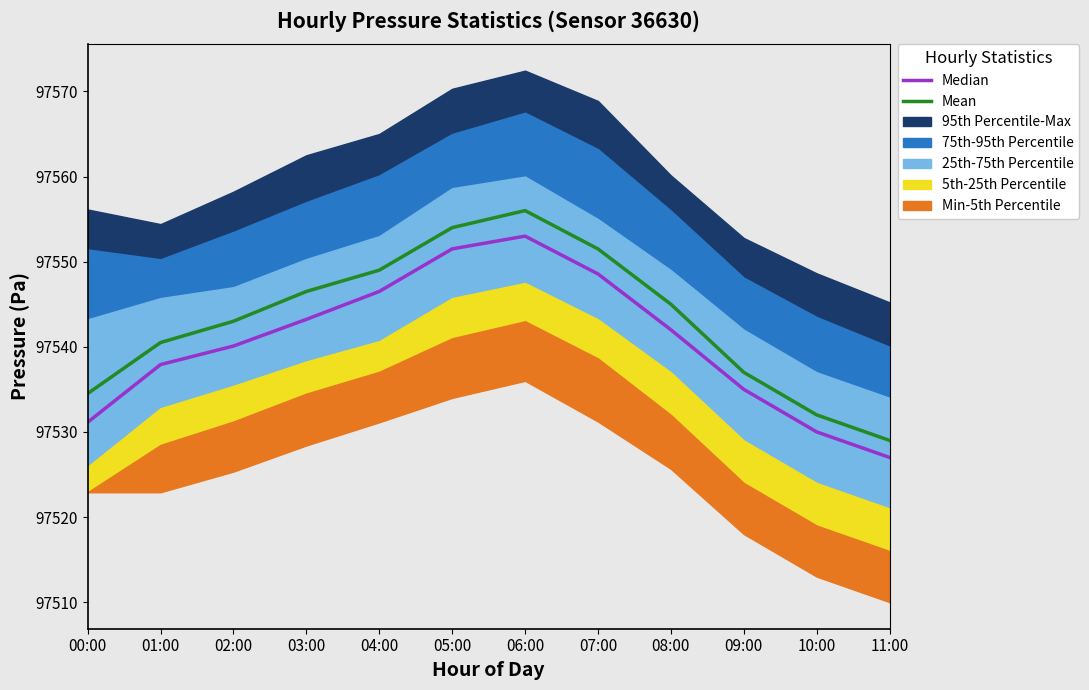

Reading right to left, transcribe all the data shown in this chart.

Median: 97527.0	97530.0	97535.0	97542.0	97548.6	97553.0	97551.5	97546.5	97543.2	97540.1	97537.9	97531.1
Mean: 97529.0	97532.0	97537.0	97545.0	97551.5	97556.0	97554.0	97549.0	97546.5	97543.0	97540.5	97534.5